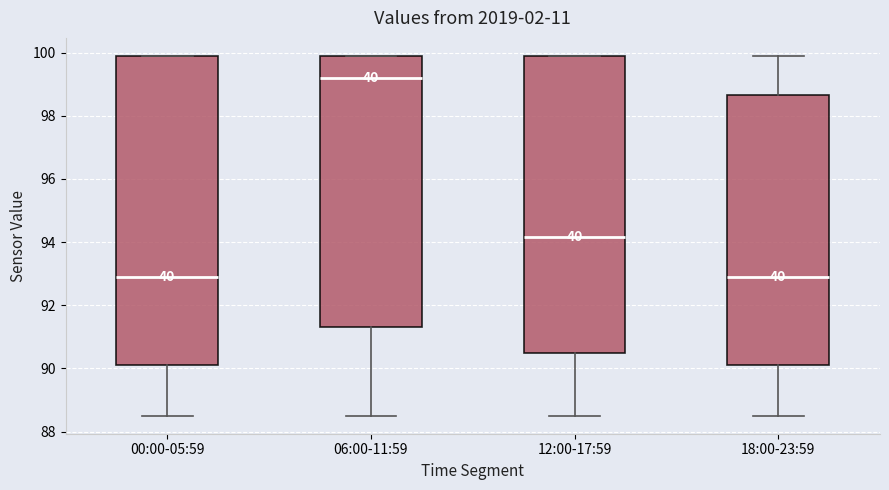

Which box's median line is the highest?

06:00-11:59